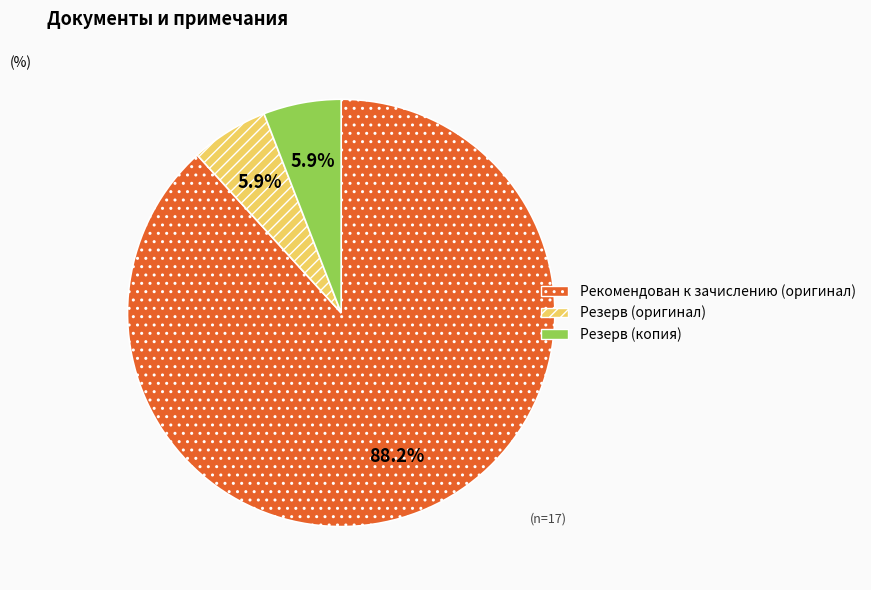

Which category has the biggest portion of the pie?

Рекомендован к зачислению (оригинал)